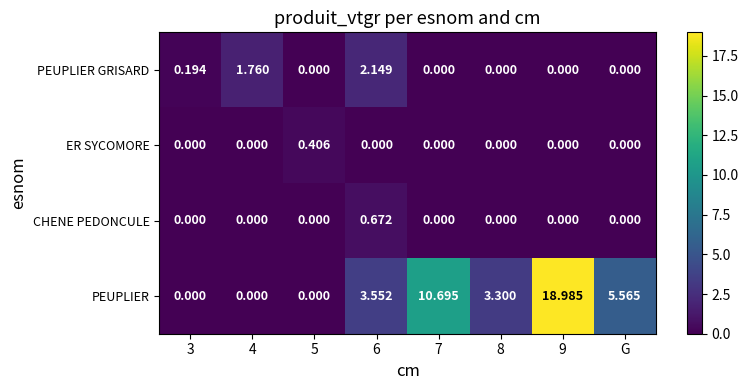

Between 5 and 8, which series saw the biggest shift?

PEUPLIER